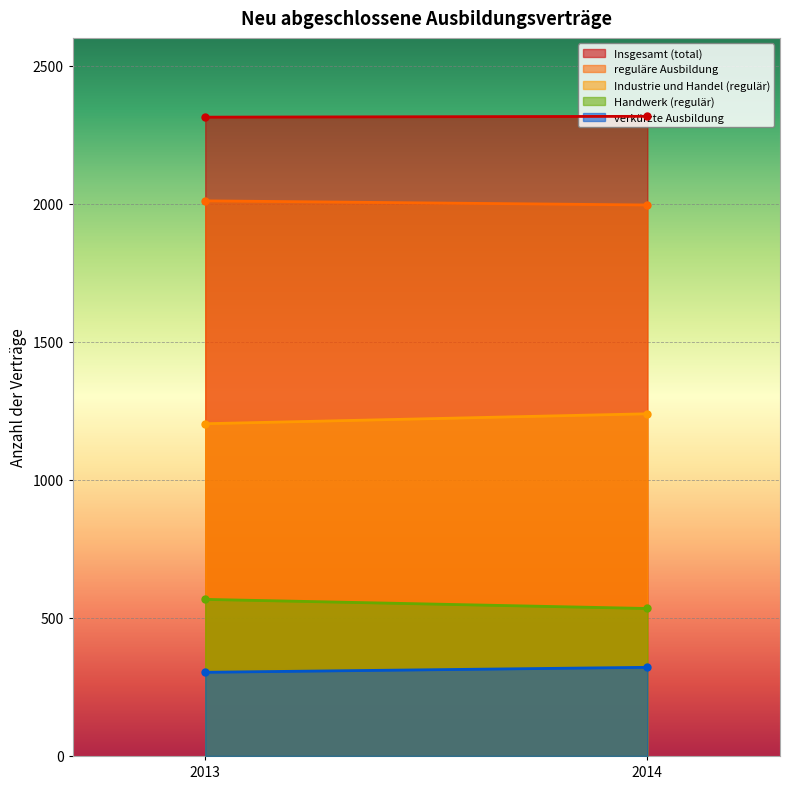

What is the difference between the verkürzte Ausbildung values at 2014 and 2013?

18